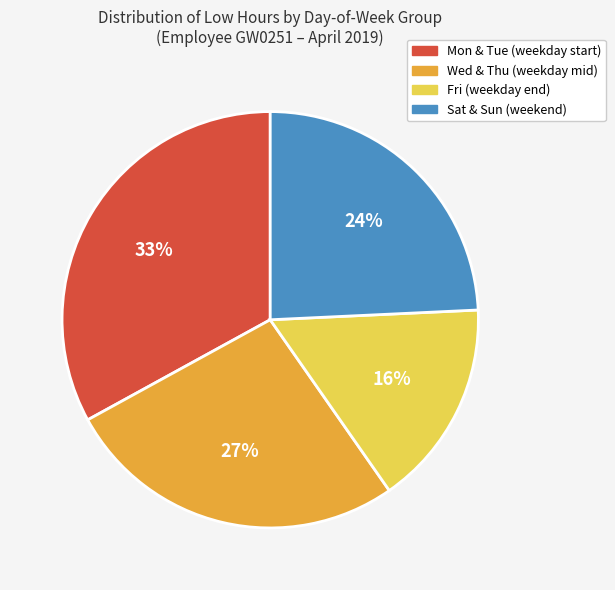

To the nearest percent, what is the average slice percentage?

25%